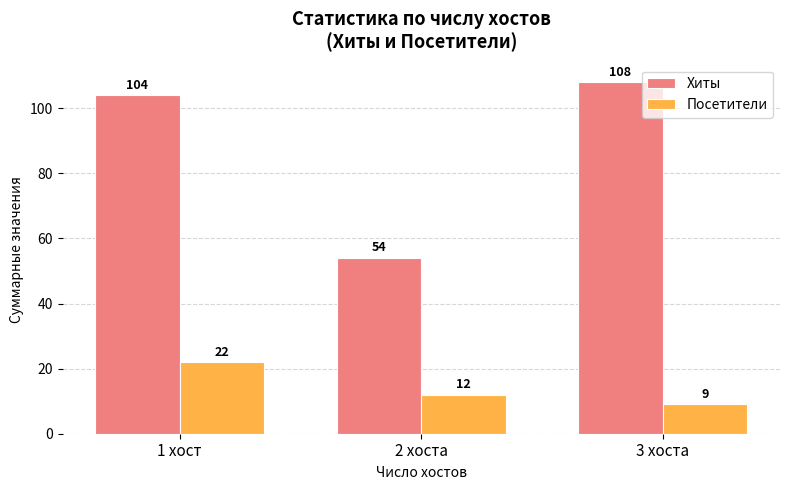

How many data points in Посетители are less than 12?

1